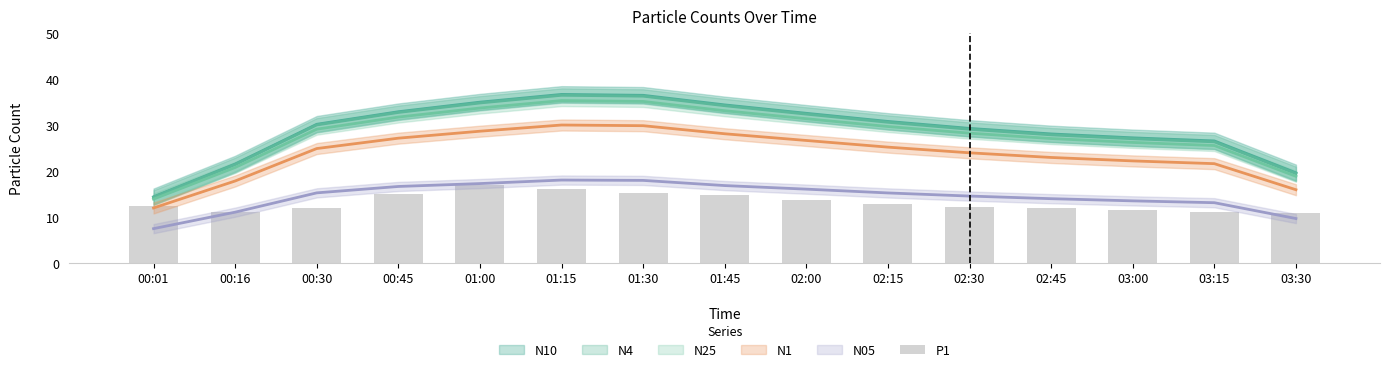

What position from the left is 00:30?

3